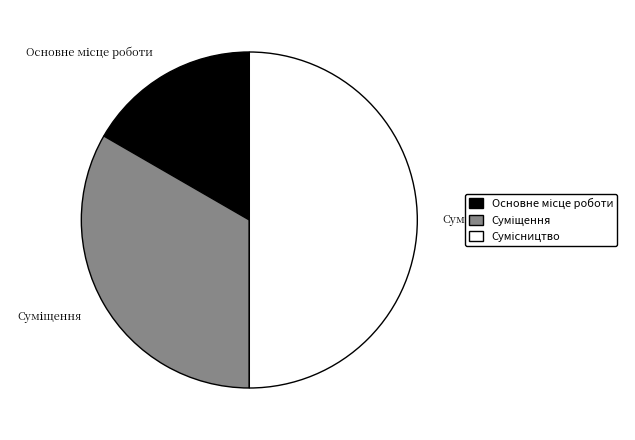

Count the number of slices in the pie.

3